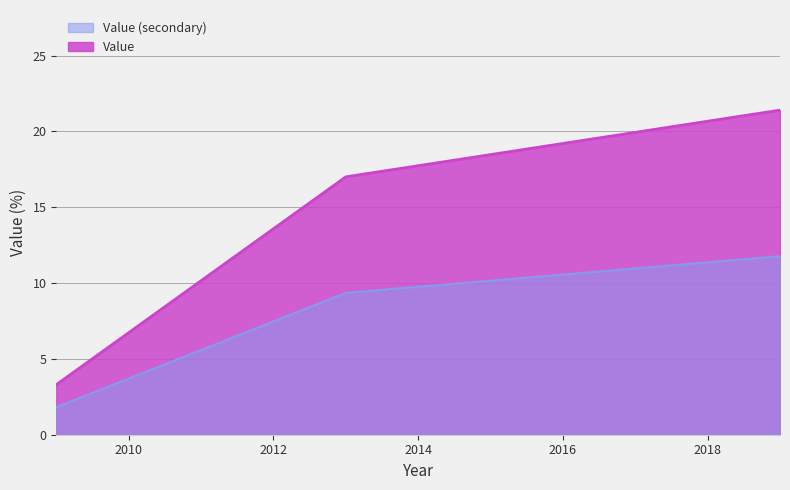

Rank the categories by value from lowest to highest.

2009, 2013, 2019